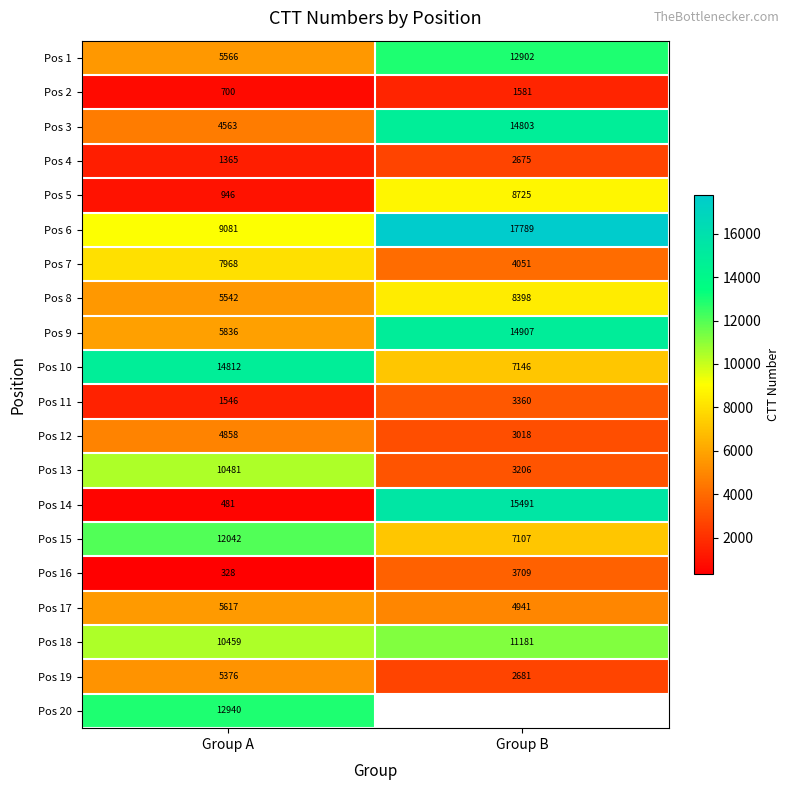

What is the sum of all Pos 6 values?

26870